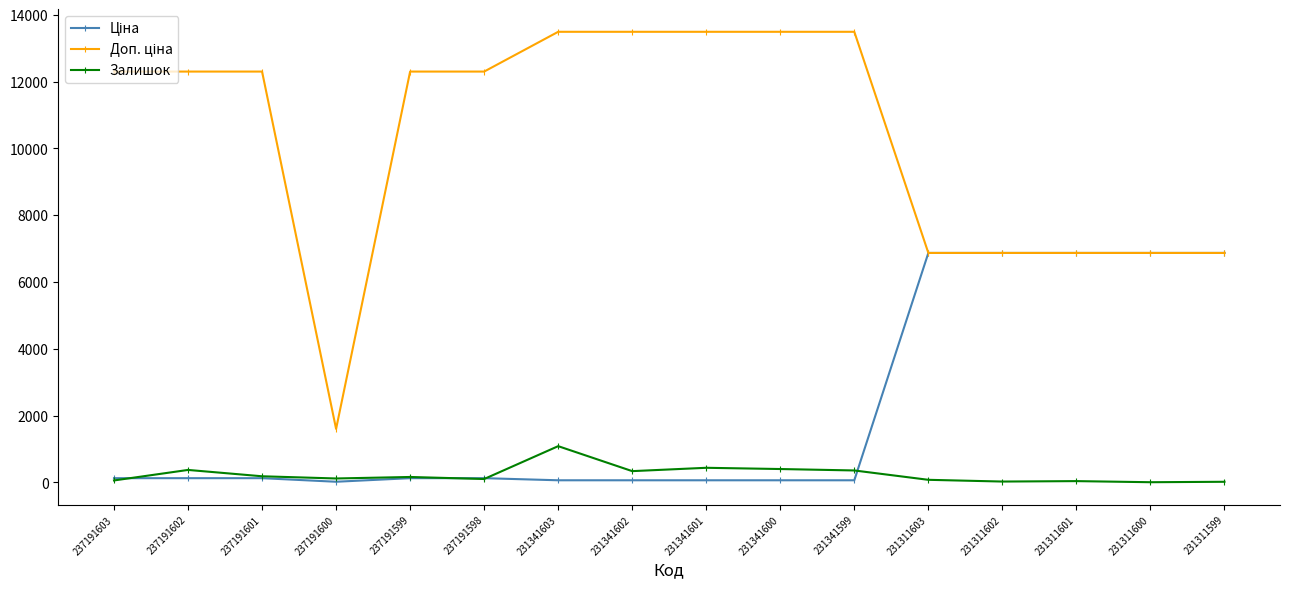

Does the chart display data point markers on the line(s)?

Yes